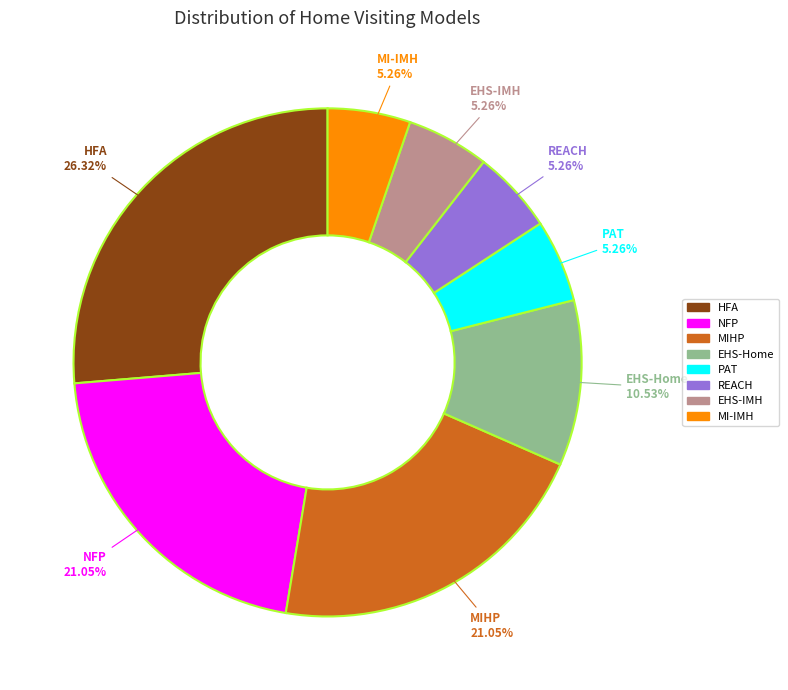

Is there any slice that represents more than half of the pie?

No